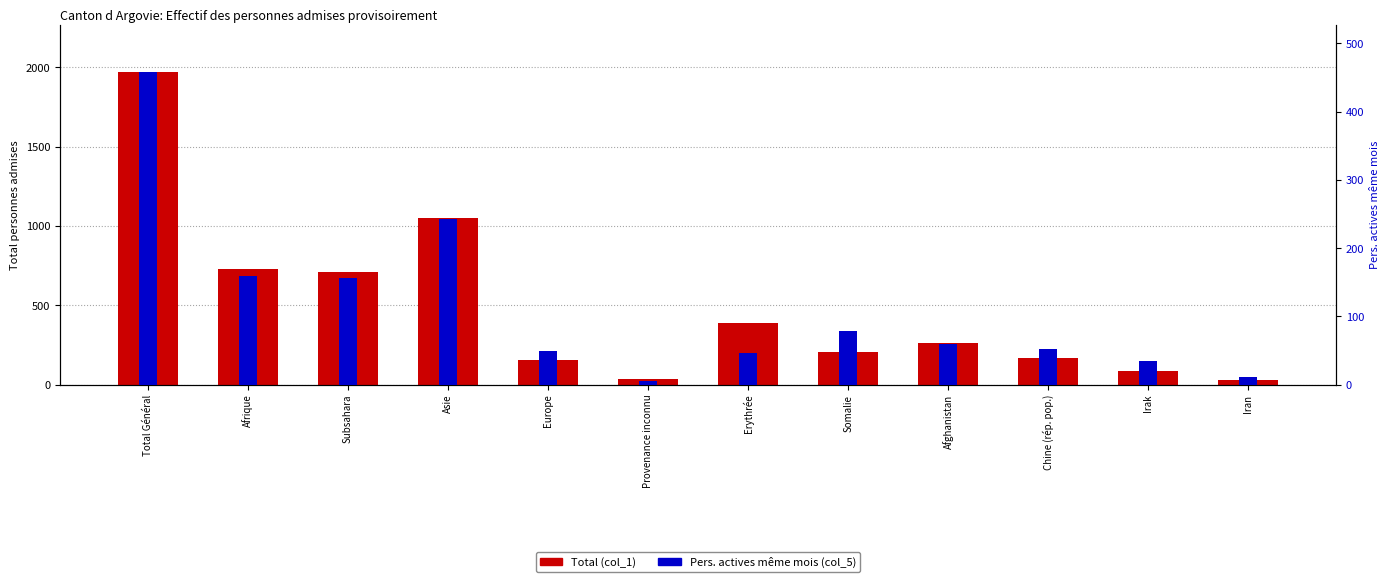

Reading left to right, transcribe all the data shown in this chart.

Total (col_1): Total Général=1969	Afrique=729	Subsahara=712	Asie=1051	Europe=155	Provenance inconnu=33	Erythrée=386	Somalie=206	Afghanistan=265	Chine (rép. pop.)=167	Irak=88	Iran=32
Pers. actives même mois (col_5): Total Général=458	Afrique=160	Subsahara=157	Asie=243	Europe=50	Provenance inconnu=5	Erythrée=47	Somalie=78	Afghanistan=59	Chine (rép. pop.)=52	Irak=35	Iran=12